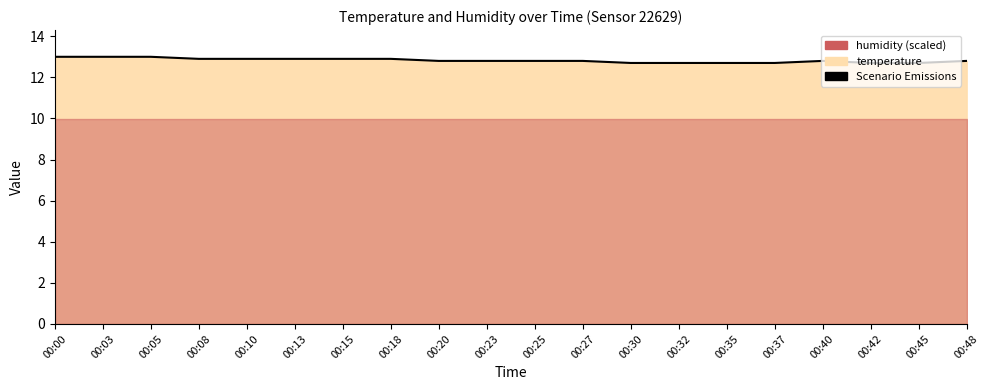

What value does the data have at 00:08?

12.9